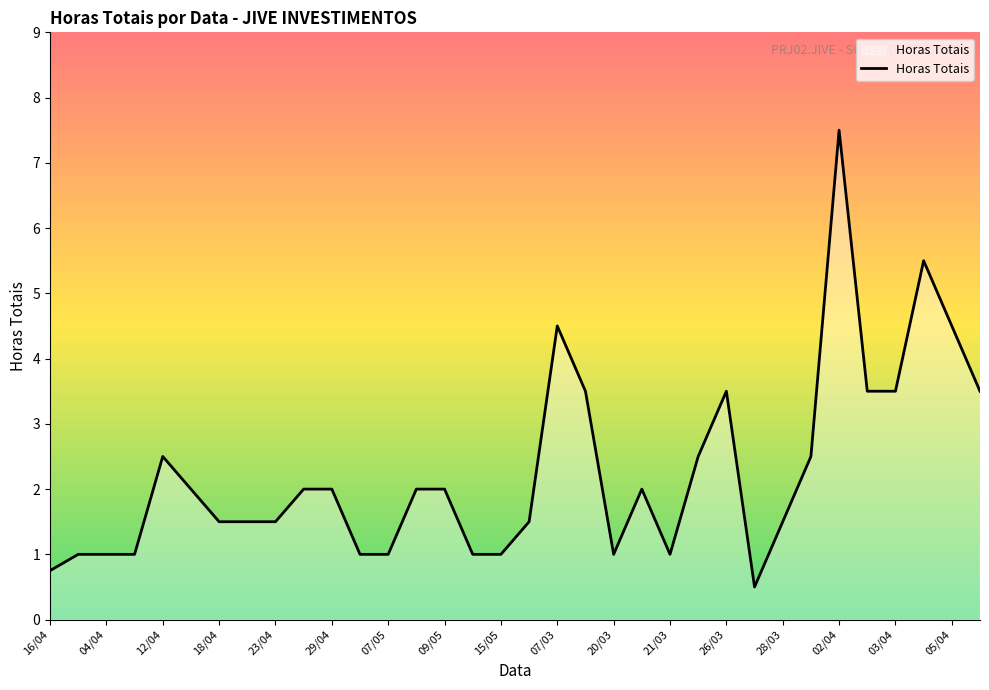

What is the difference between the maximum and minimum values?

7.0